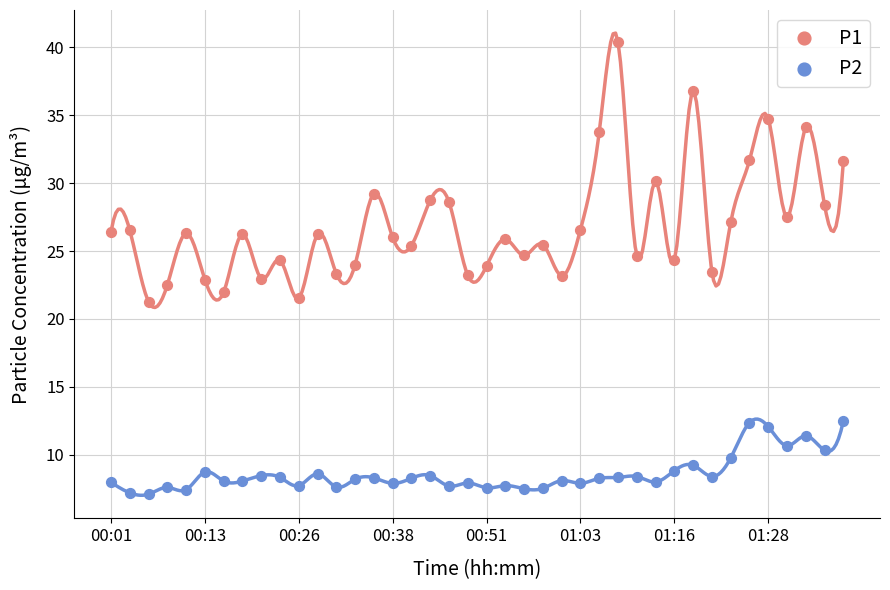

Which series reaches the maximum Y coordinate?

P1